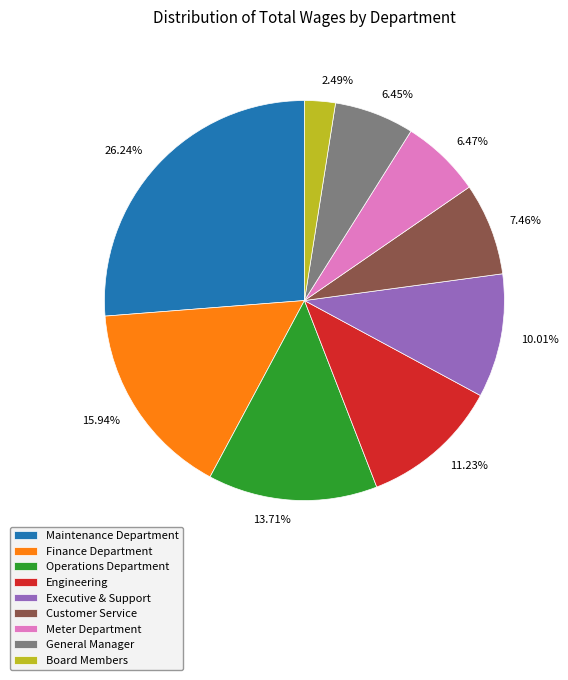

Count the number of slices in the pie.

9